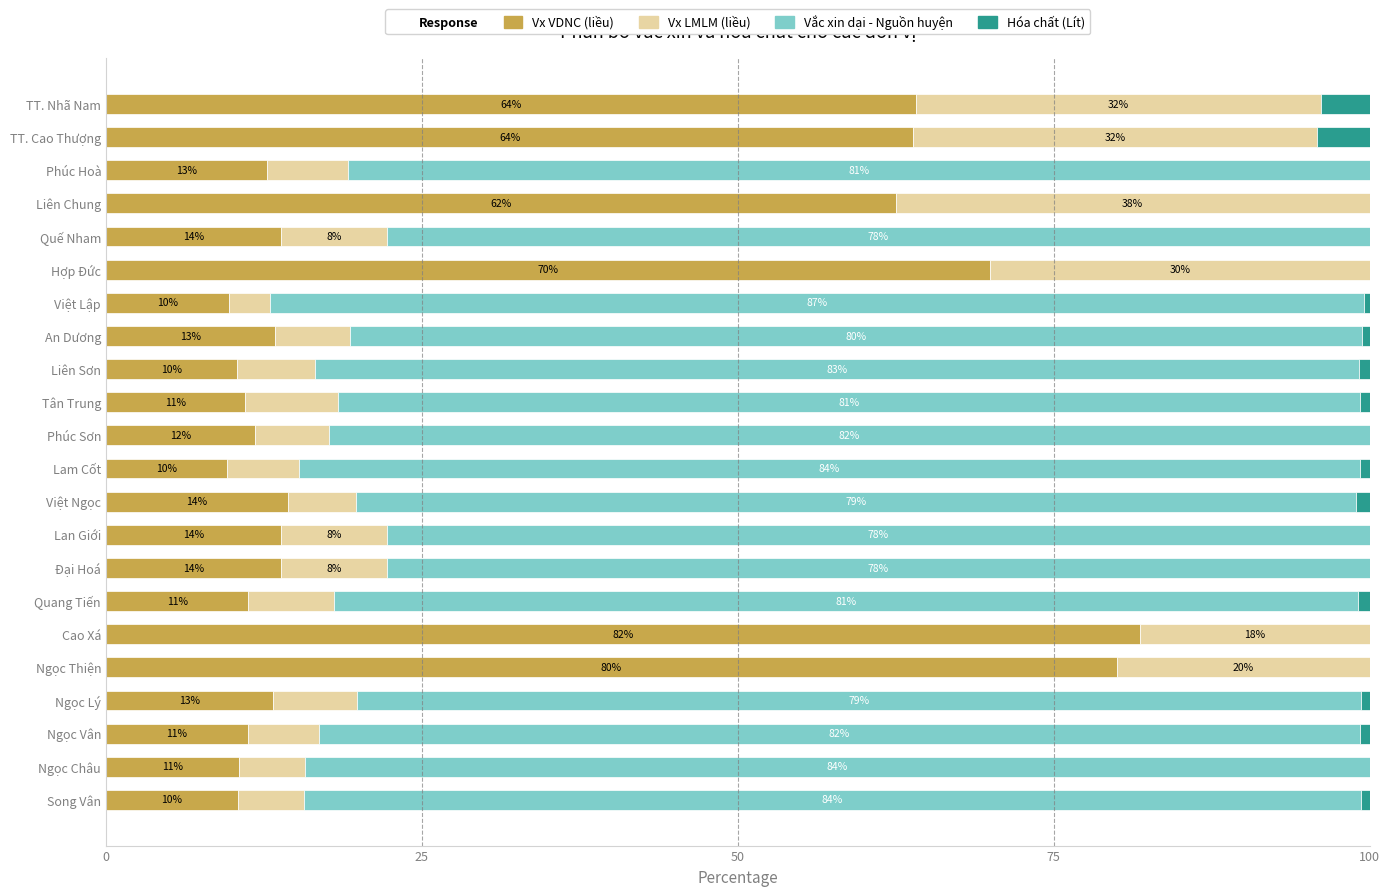

What is the total value across all series at An Dương?

100.0